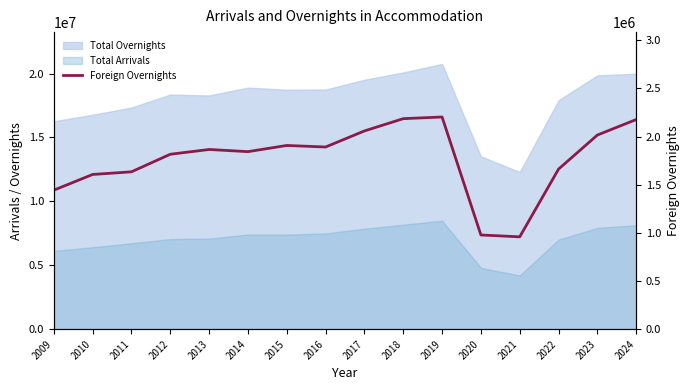

Where is the first local minimum?

2014